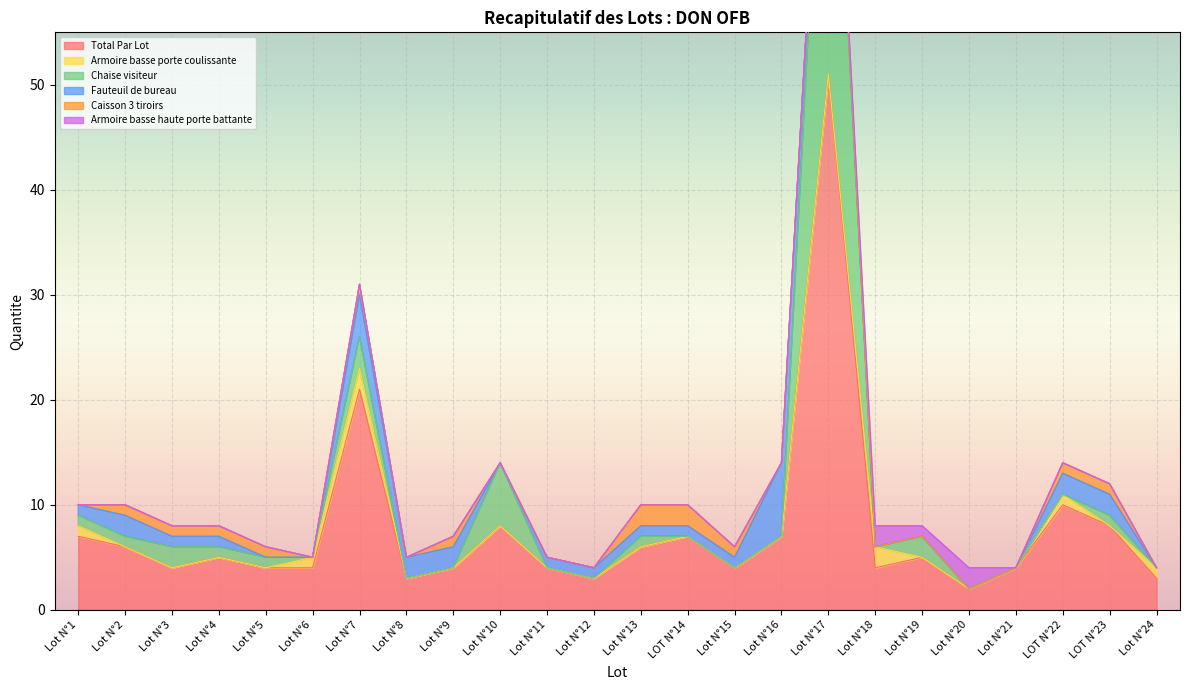

Which series changed the most between Lot N°15 and Lot N°24?

Total Par Lot